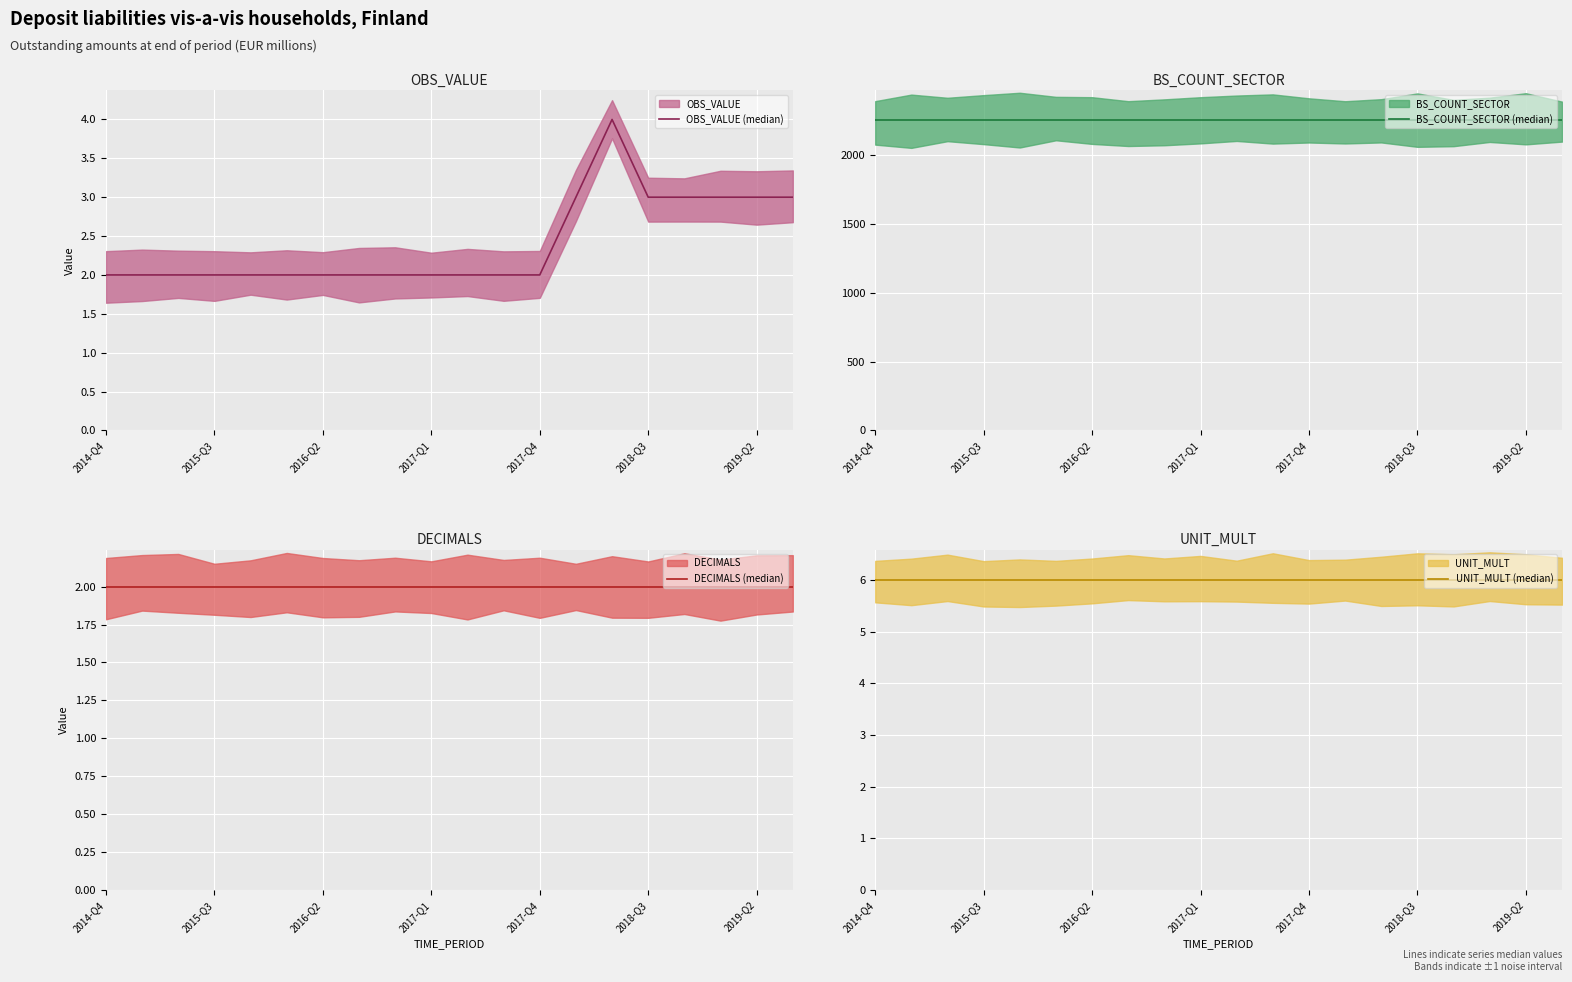

What is the maximum value shown in the chart?

2250